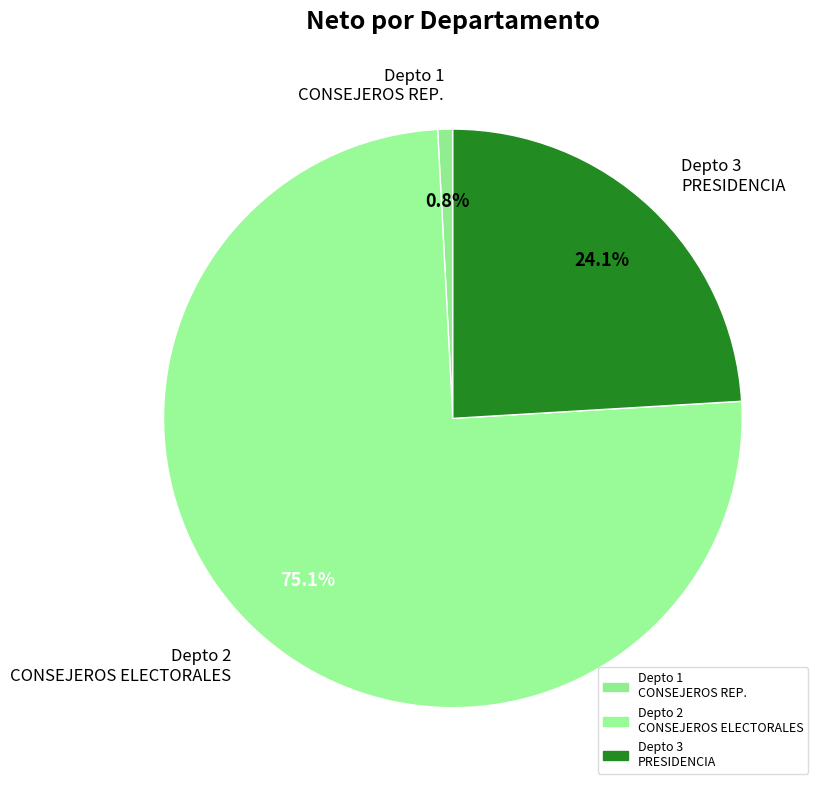

Rank the categories by value from highest to lowest.

Depto 2 CONSEJEROS ELECTORALES, Depto 3 PRESIDENCIA, Depto 1 CONSEJEROS REP.